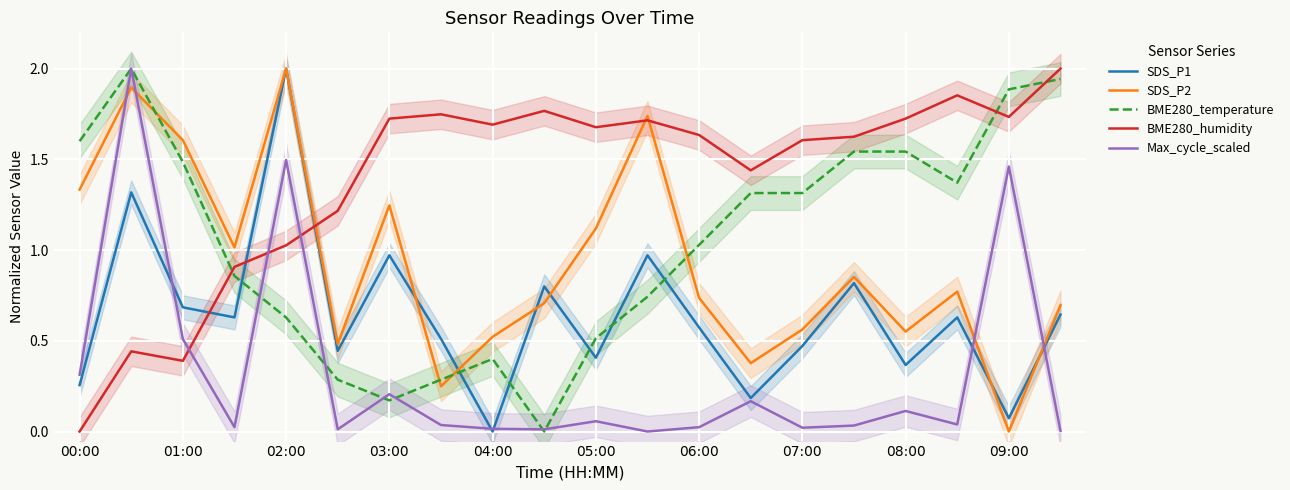

After their last crossing, which series has the higher values: SDS_P2 or BME280_humidity?

BME280_humidity